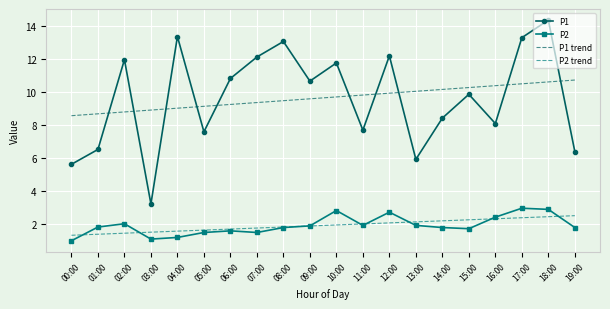

What are all the series names shown in the legend?

P1, P2, P1 trend, P2 trend